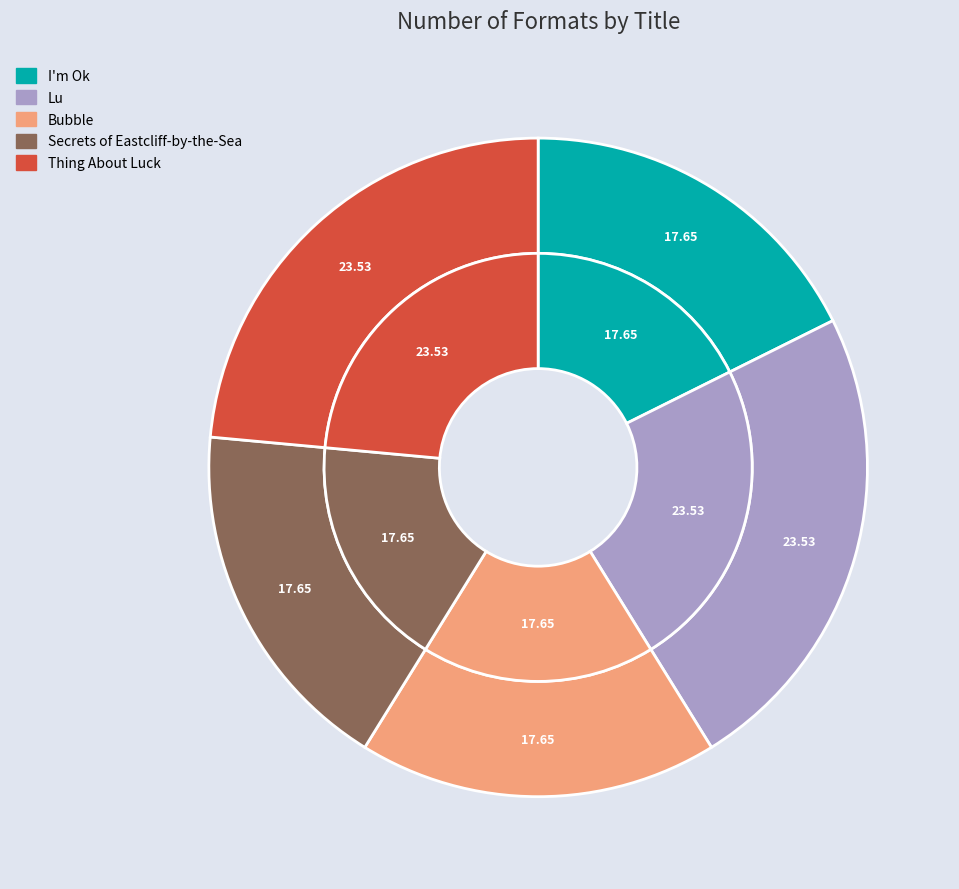

What percentage is the Secrets of Eastcliff-by-the-Sea slice, to the nearest percent?

18%